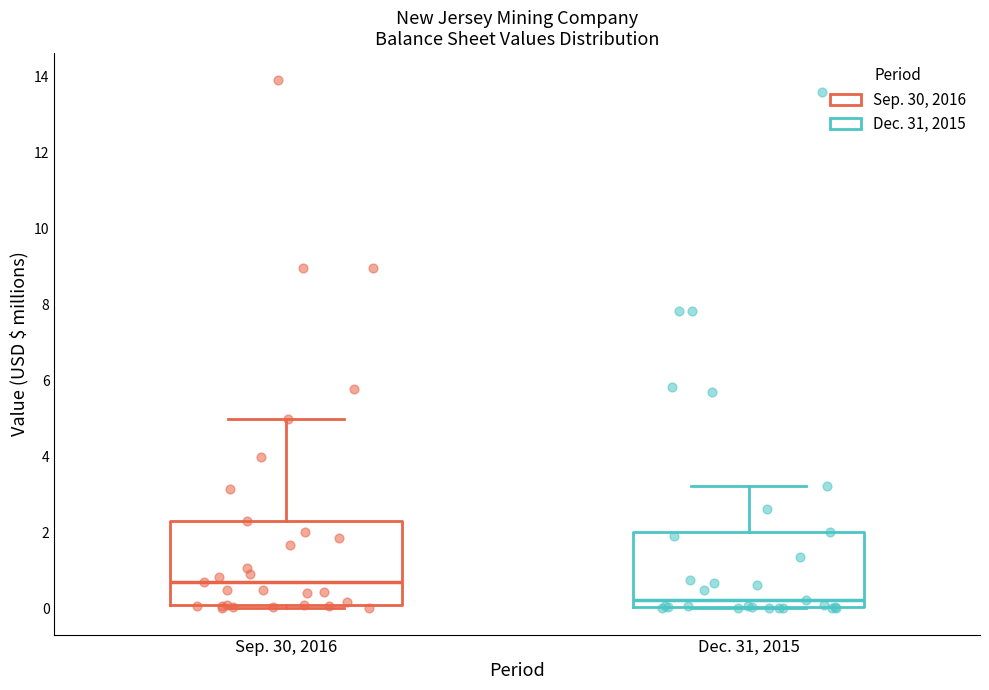

Which box's median line is the highest?

Sep. 30, 2016